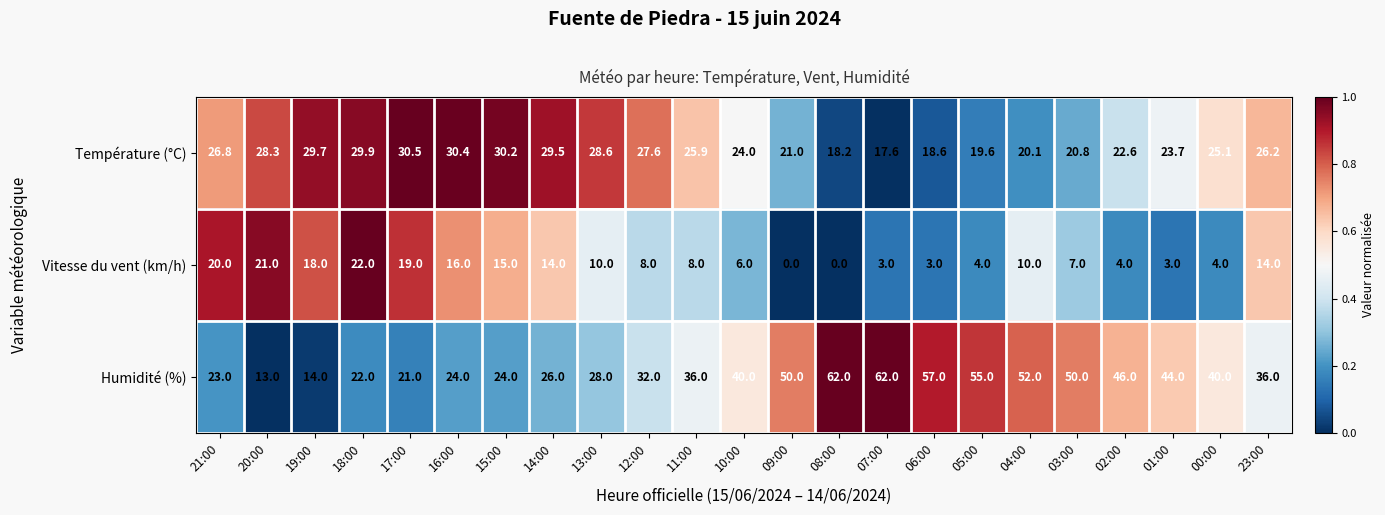

At which label does Vitesse du vent (km/h) first exceed 8?

21:00